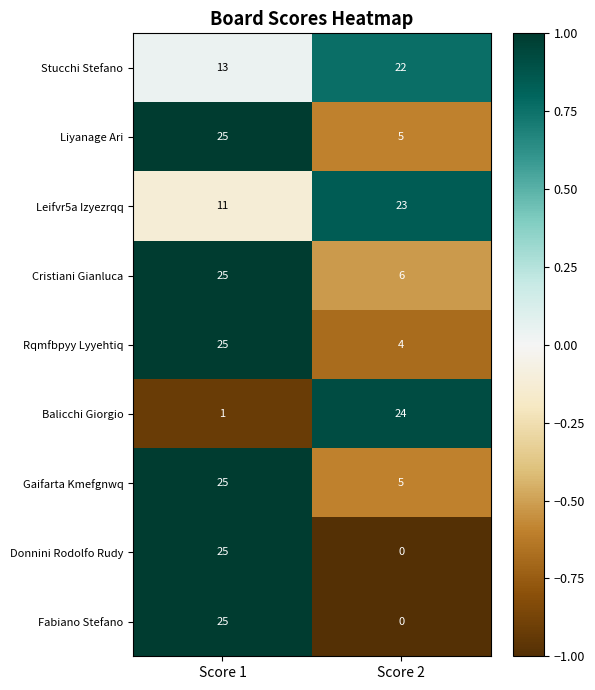

At which label does Gaifarta Kmefgnwq reach its peak?

Score 1